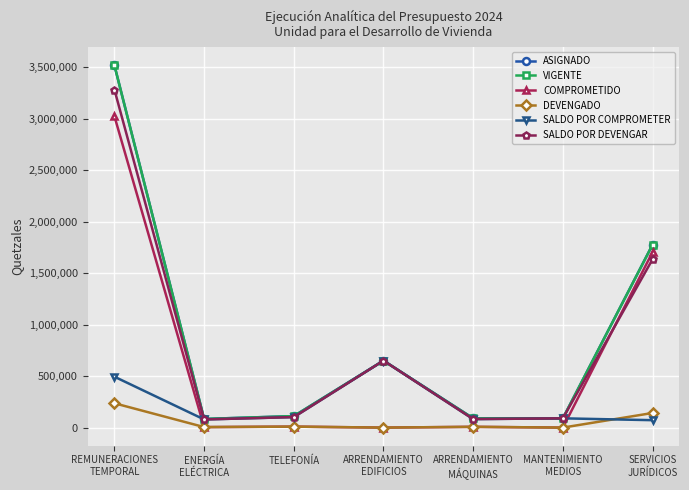

Is the value of SALDO POR COMPROMETER at ARRENDAMIENTO
MÁQUINAS greater than the value of COMPROMETIDO at TELEFONÍA?

Yes